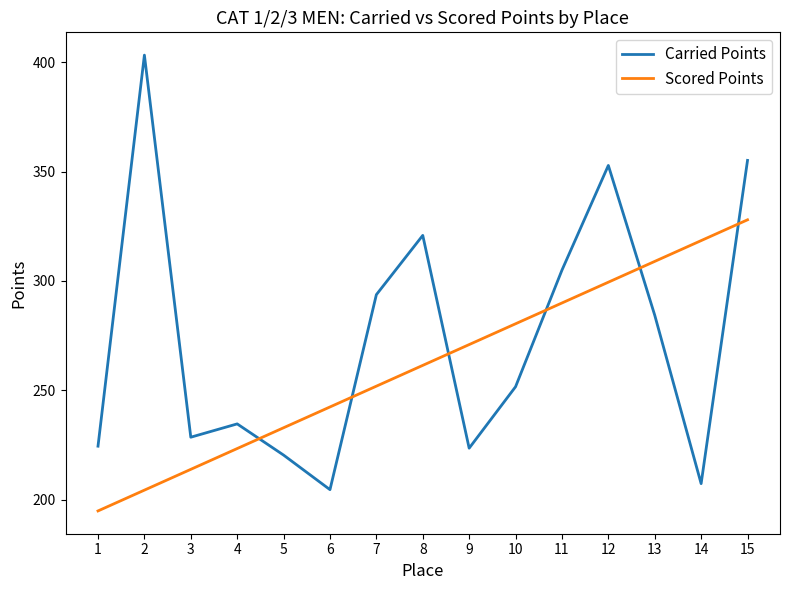

At which category is the sum across all series the highest?

15